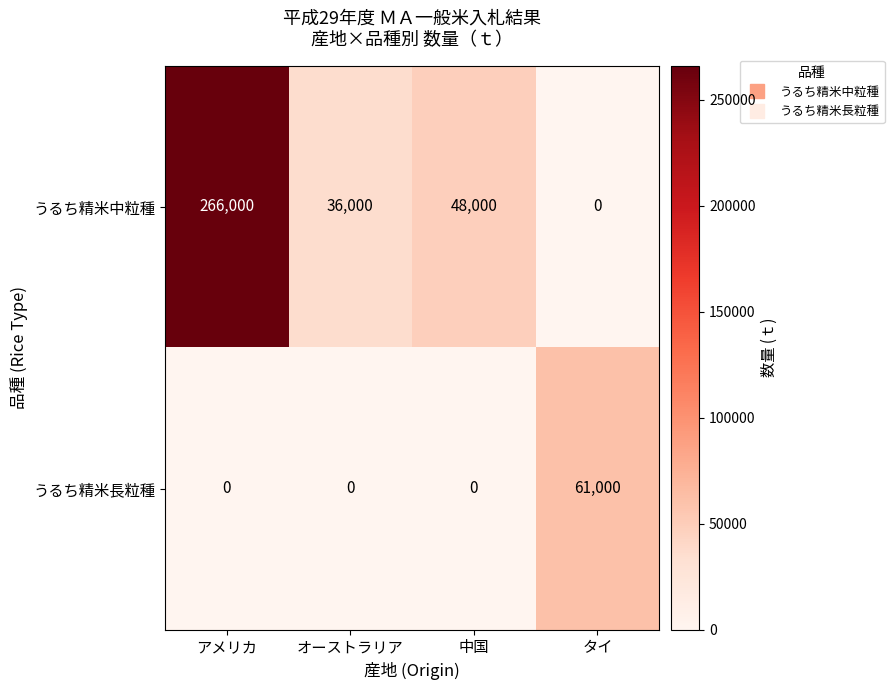

How many values in the うるち精米中粒種 series are below 48000?

2